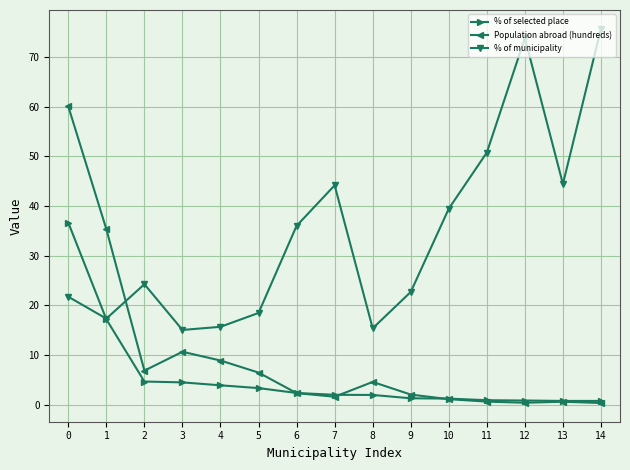

True or false: Population abroad (hundreds) and % of municipality intersect in this chart.

True